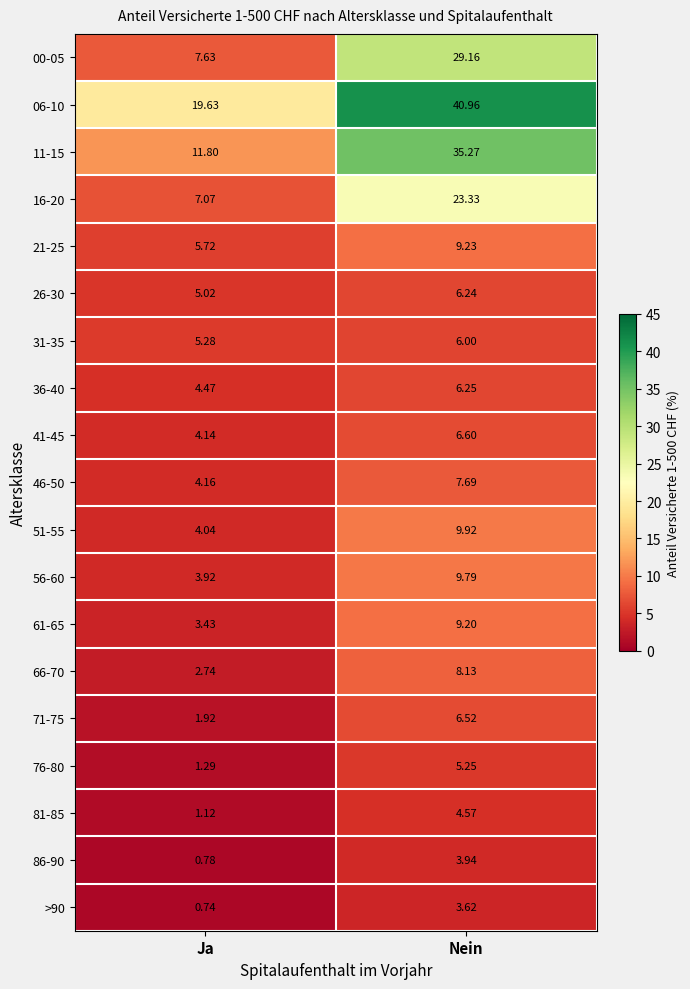

At which label is 16-20 closest to 15?

Ja